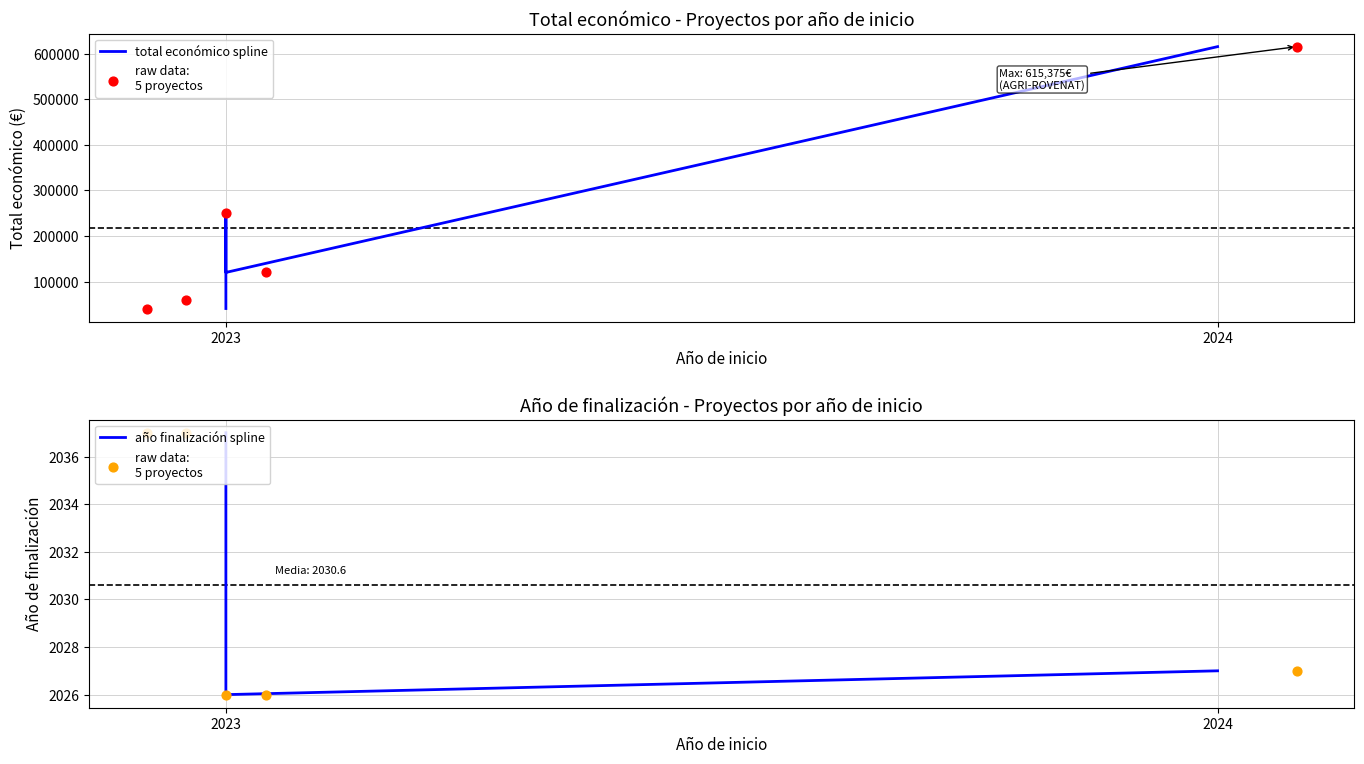

Which series has the largest Y range (max minus min)?

total económico spline